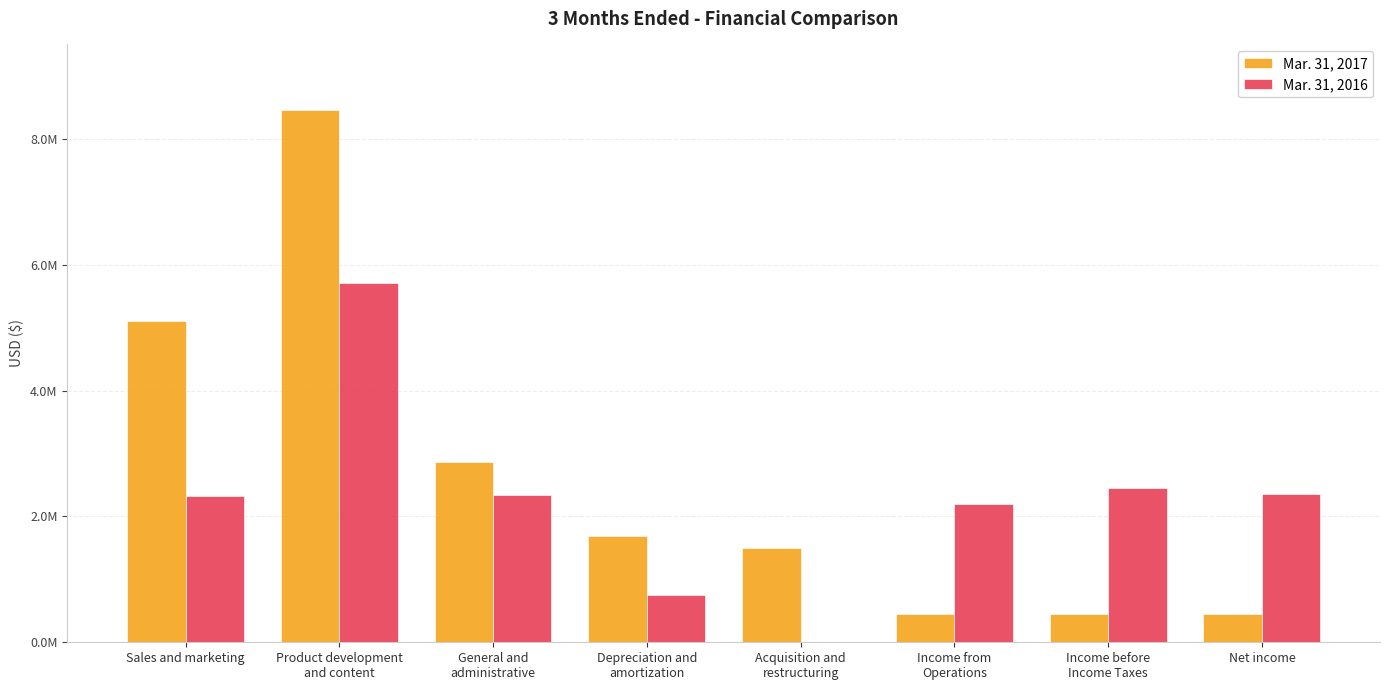

At which category is the sum across all series the highest?

Product development
and content